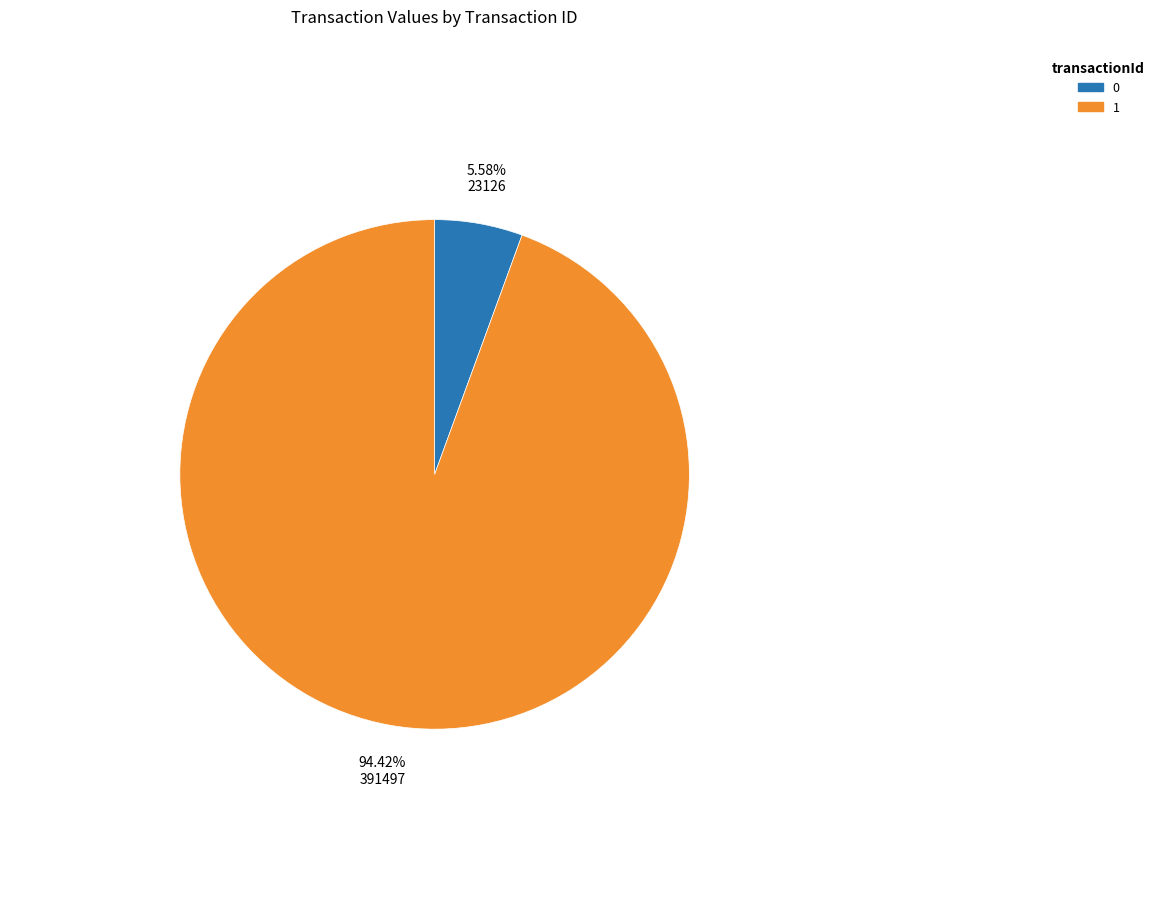

Is there a majority slice in this chart?

Yes